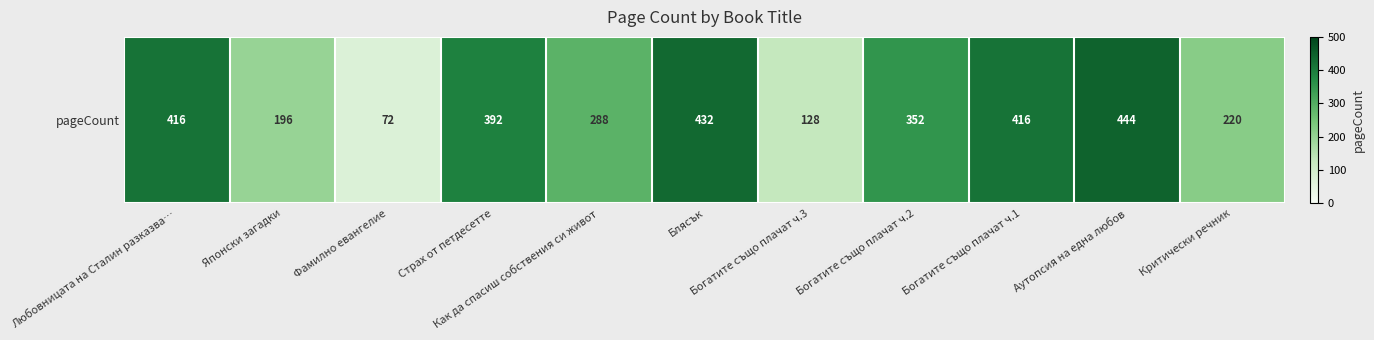

Reading left to right, list all the values displayed in this chart.

416	196	72	392	288	432	128	352	416	444	220